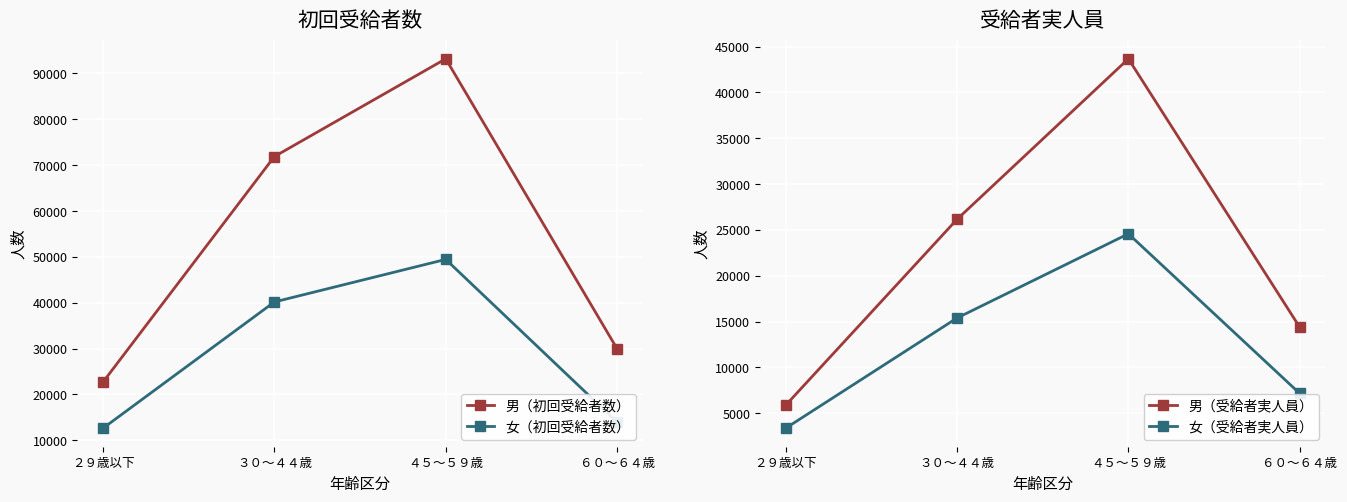

How many categories are shown in the chart?

4